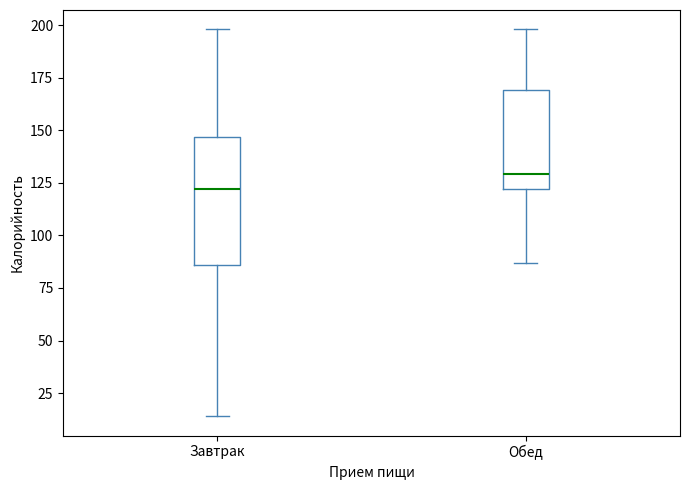

Reading left to right, transcribe this box plot: for each box, give where its median line is, the range the box spans, and where its two whiskers end, as read against the y-axis. The values are not printed on the chart, so give them approximately, as read against the axis.

Завтрак: median 120, box 85 to 145, whiskers 15 to 200
Обед: median 130, box 120 to 170, whiskers 85 to 200